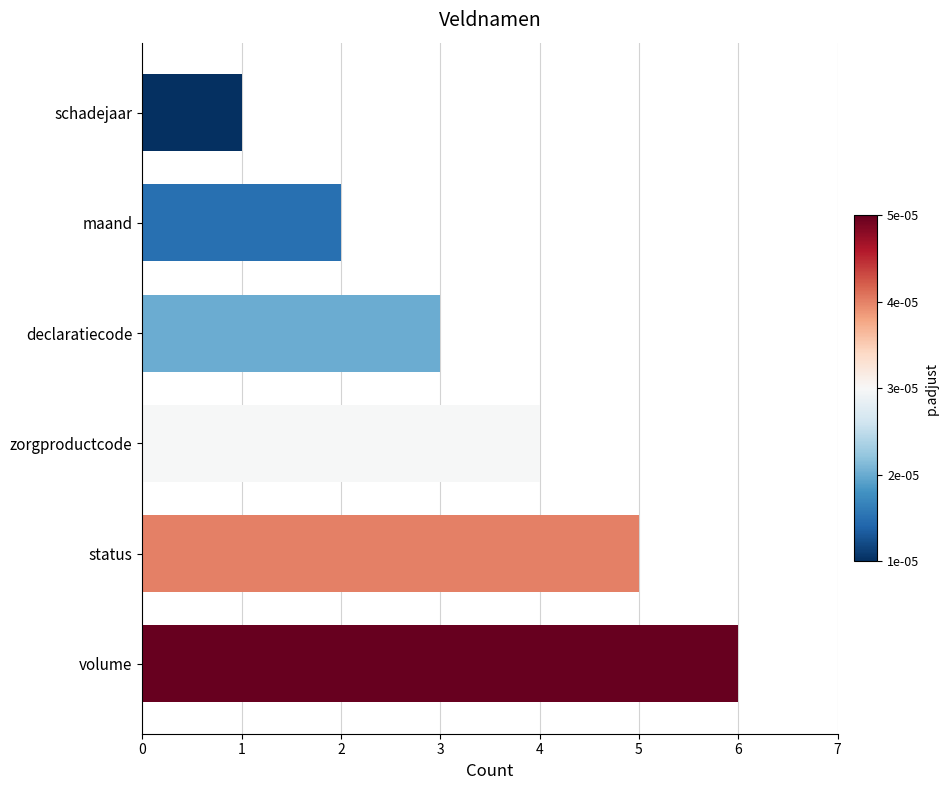

What is the sum of all values?

21